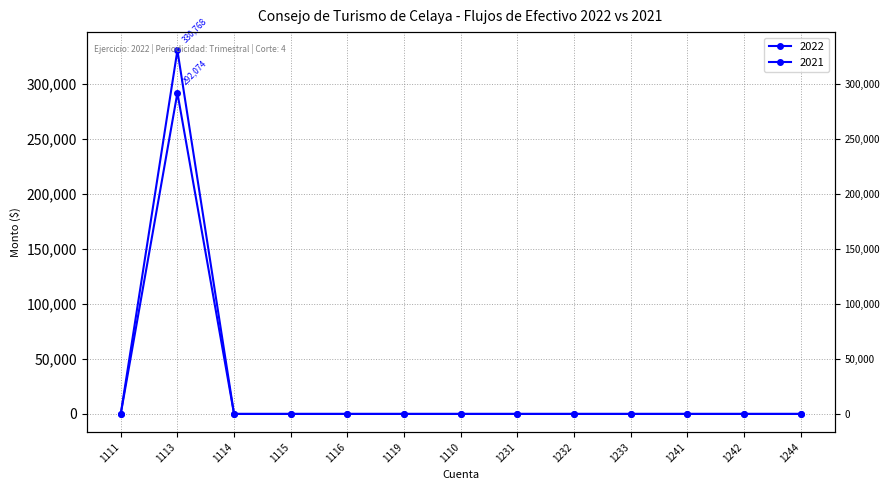

What is the average value of the 2022 series?

25443.7